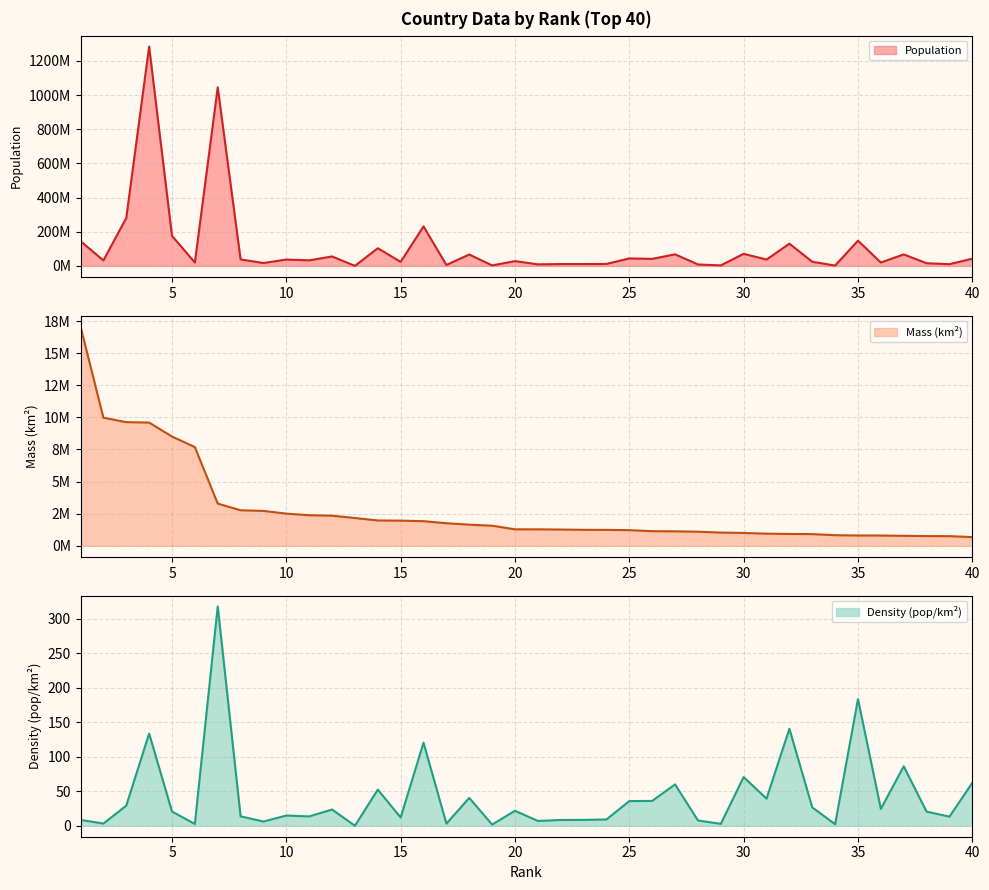

Which category has the lowest value in the Population series?

13